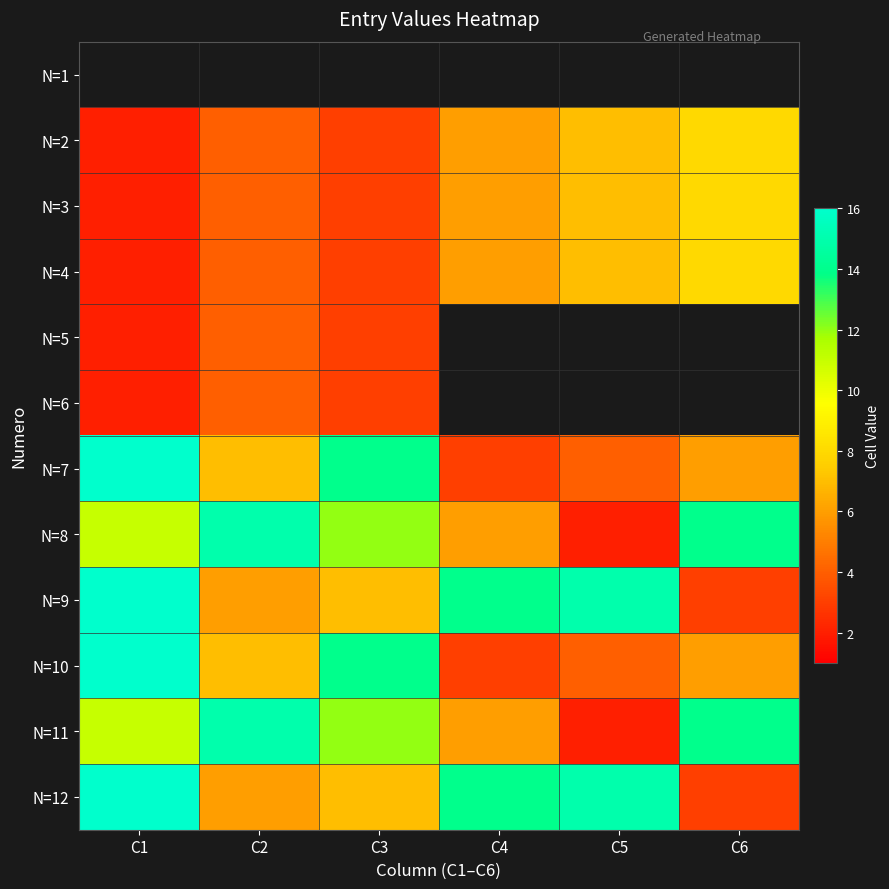

What is the highest value of the N=8 series?

15.0